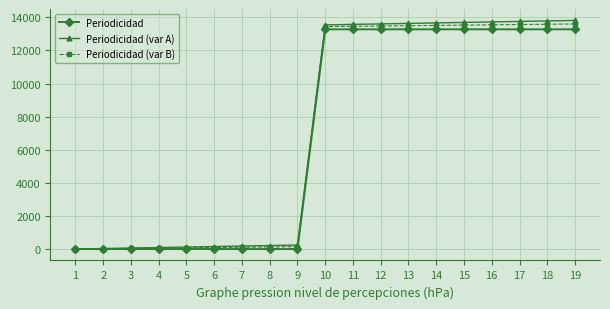

Which series has the widest spread of values?

Periodicidad (var A)